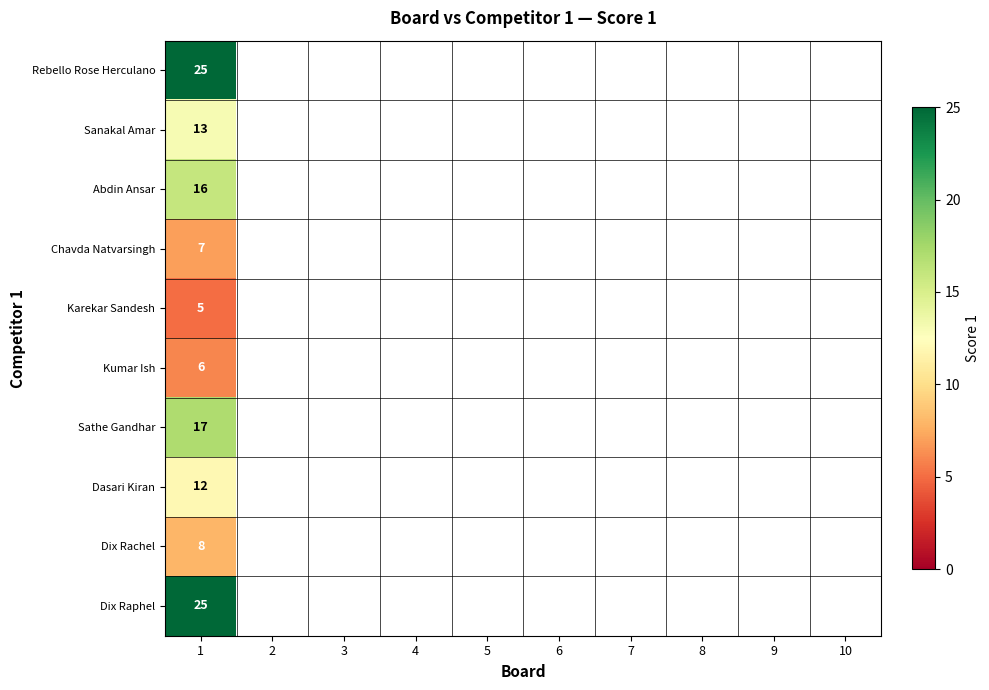

What is the total value across all series at 1?

134